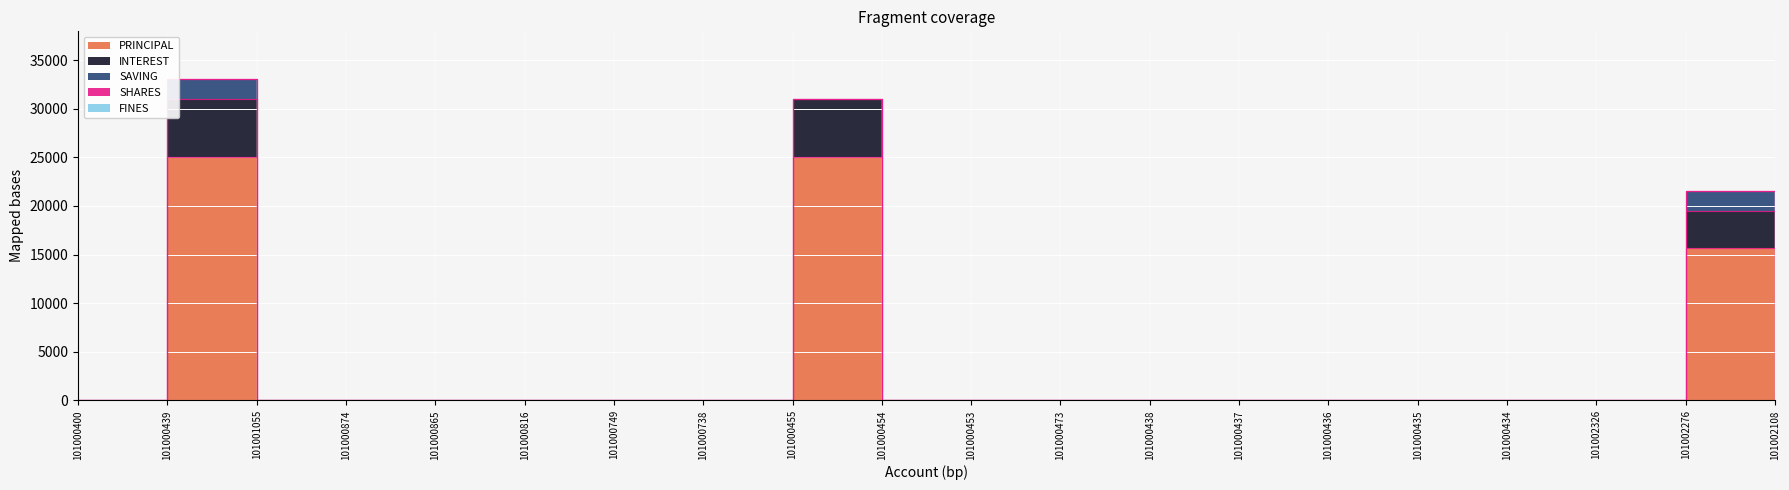

Which series has the widest spread of values?

PRINCIPAL